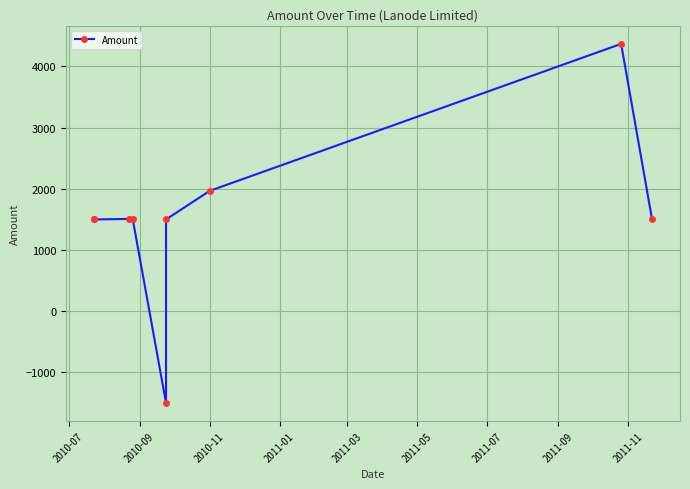

Approximately how many times larger is the value at 2011-09 compared to 2010-09?

2.9